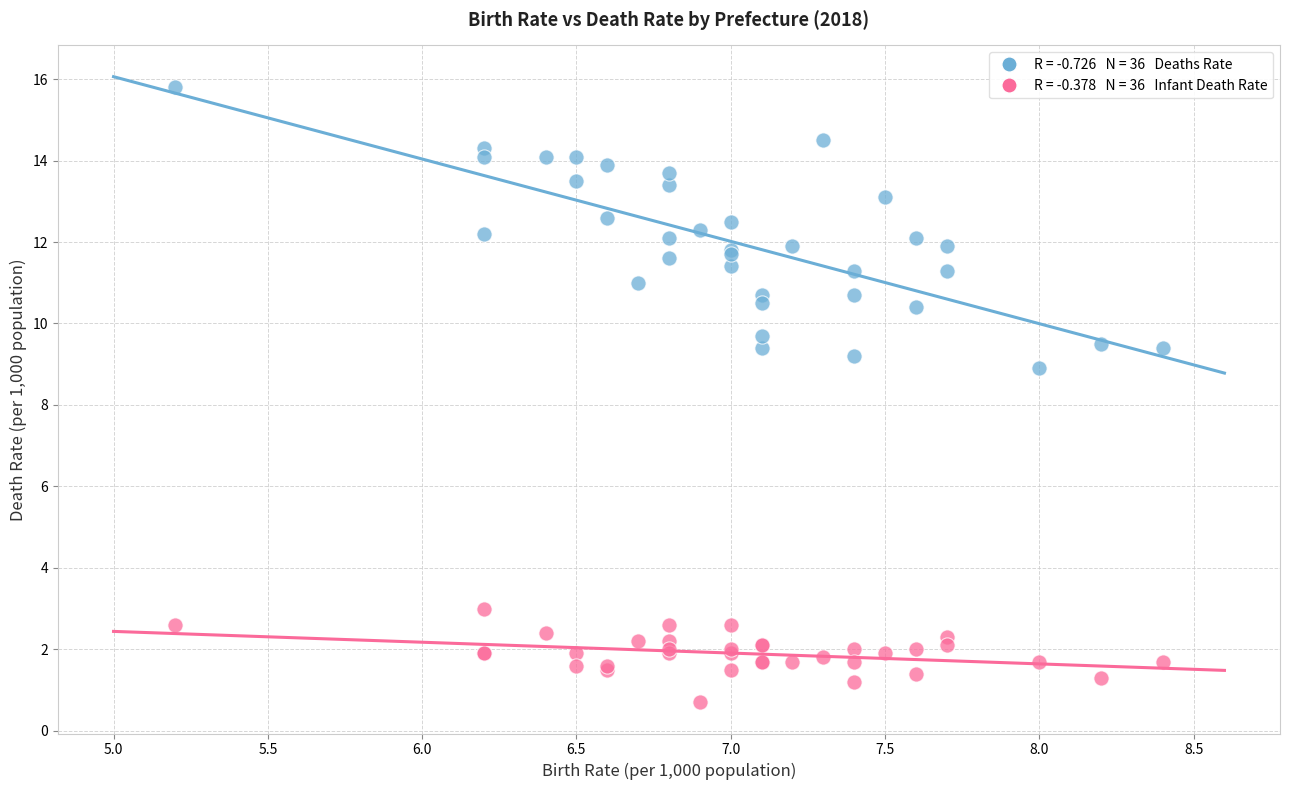

Across all series, what Y value is closest to 8?

8.9